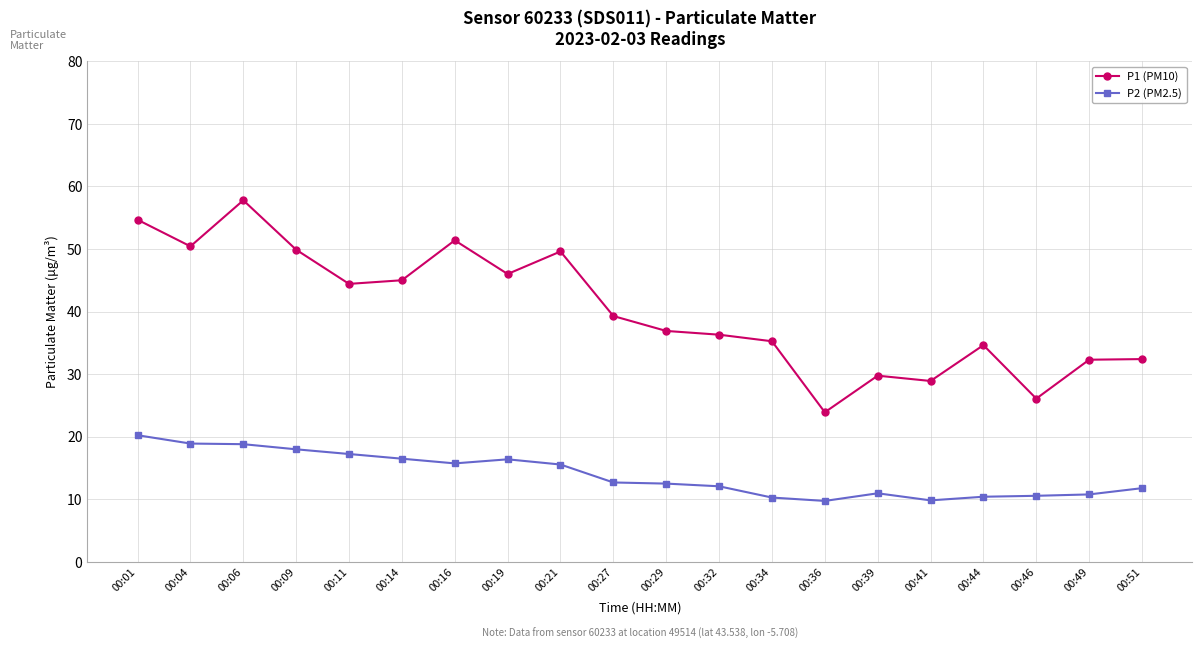

What value does the P1 (PM10) series have at 00:46?

26.1